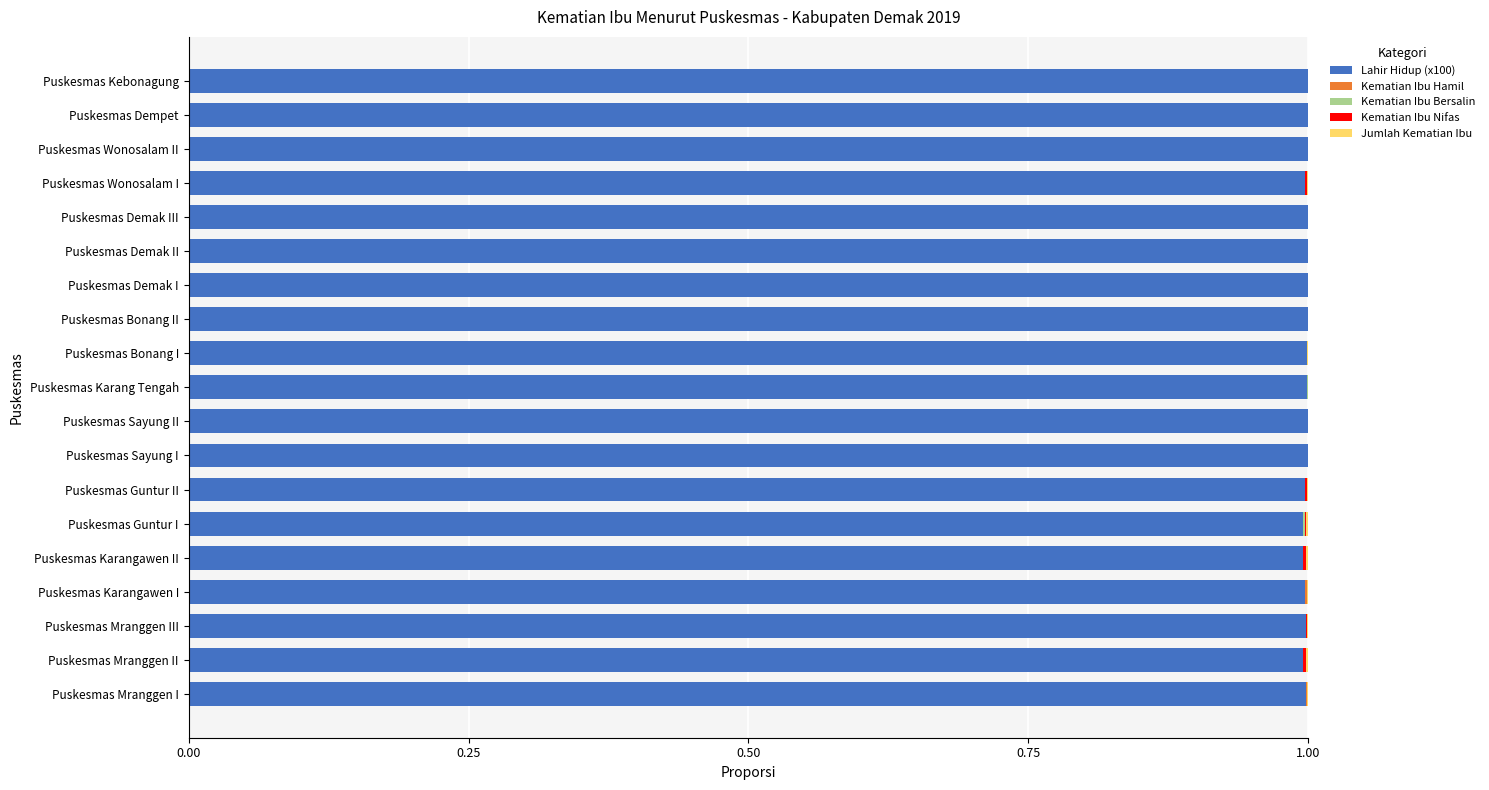

What is the total value across all series at Puskesmas Demak II?

1.0